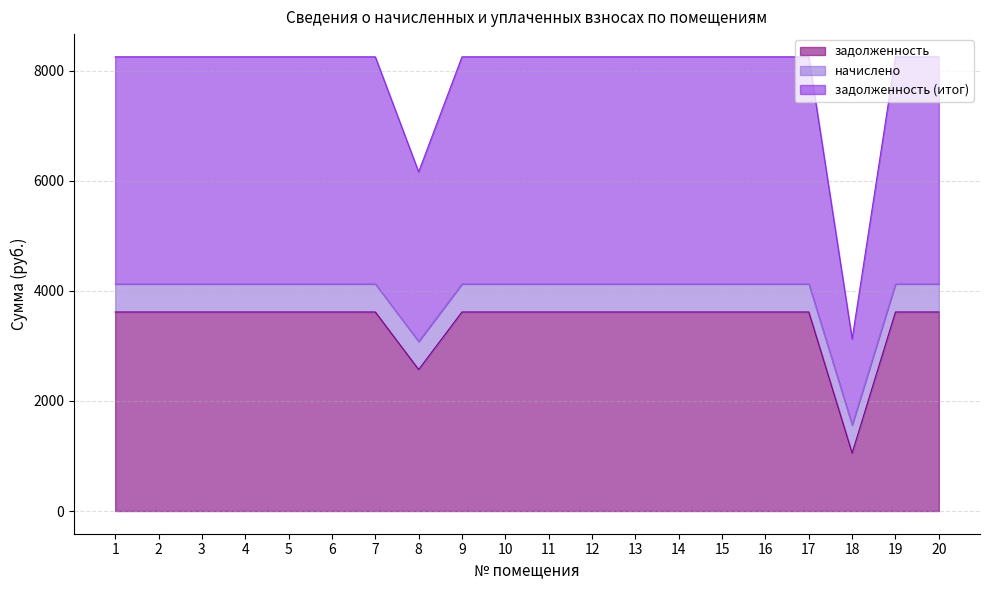

The value of задолженность at 12 is 3618.0. True or false?

True